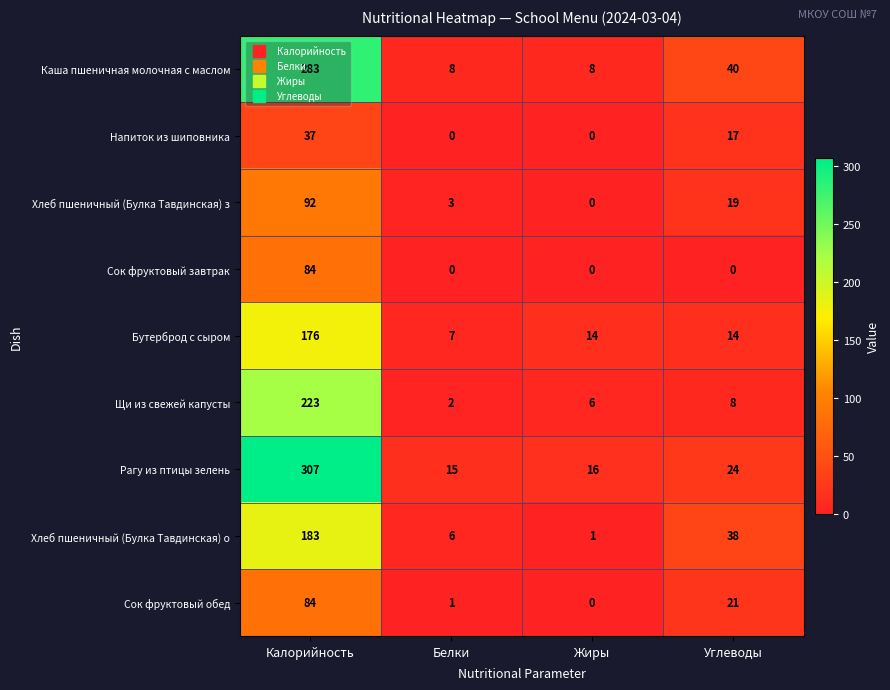

What is the difference between the highest and lowest values at Калорийность?

270